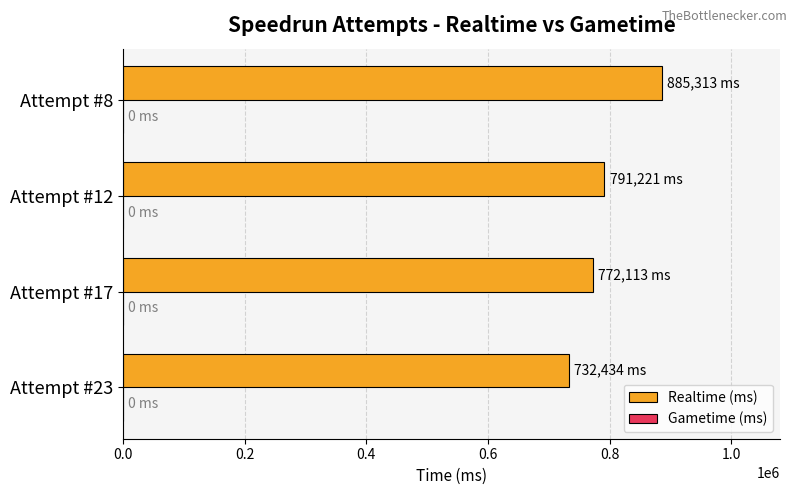

What is the minimum value shown in the chart?

732434